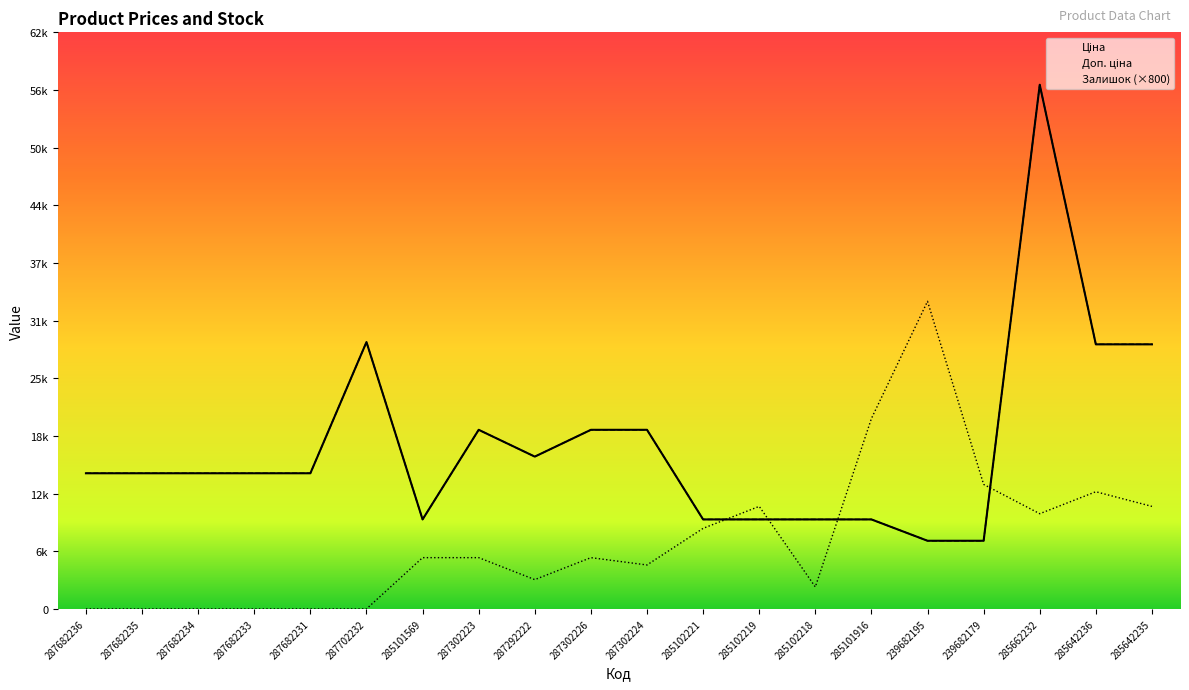

Reading right to left, list all the values displayed in this chart.

Ціна: 285642235=28901.7	285642236=28901.7	285662232=57258.0	239682179=7444.6	239682195=7444.6	285101916=9775.5	285102218=9775.5	285102219=9775.5	285102221=9775.5	287302224=19564.9	287302226=19564.9	287292222=16636.8	287302223=19564.9	285101569=9775.5	287702232=29152.3	287682231=14817.6	287682233=14817.6	287682234=14817.6	287682235=14817.6	287682236=14817.6
Доп. ціна: 285642235=28901.7	285642236=28901.7	285662232=57258.0	239682179=7444.6	239682195=7444.6	285101916=9775.5	285102218=9775.5	285102219=9775.5	285102221=9775.5	287302224=19564.9	287302226=19564.9	287292222=16636.8	287302223=19564.9	285101569=9775.5	287702232=29152.3	287682231=14817.6	287682233=14817.6	287682234=14817.6	287682235=14817.6	287682236=14817.6
Залишок: 285642235=11200.0	285642236=12800.0	285662232=10400.0	239682179=13600.0	239682195=33600.0	285101916=20800.0	285102218=2400.0	285102219=11200.0	285102221=8800.0	287302224=4800.0	287302226=5600.0	287292222=3200.0	287302223=5600.0	285101569=5600.0	287702232=0.0	287682231=0.0	287682233=0.0	287682234=0.0	287682235=0.0	287682236=0.0